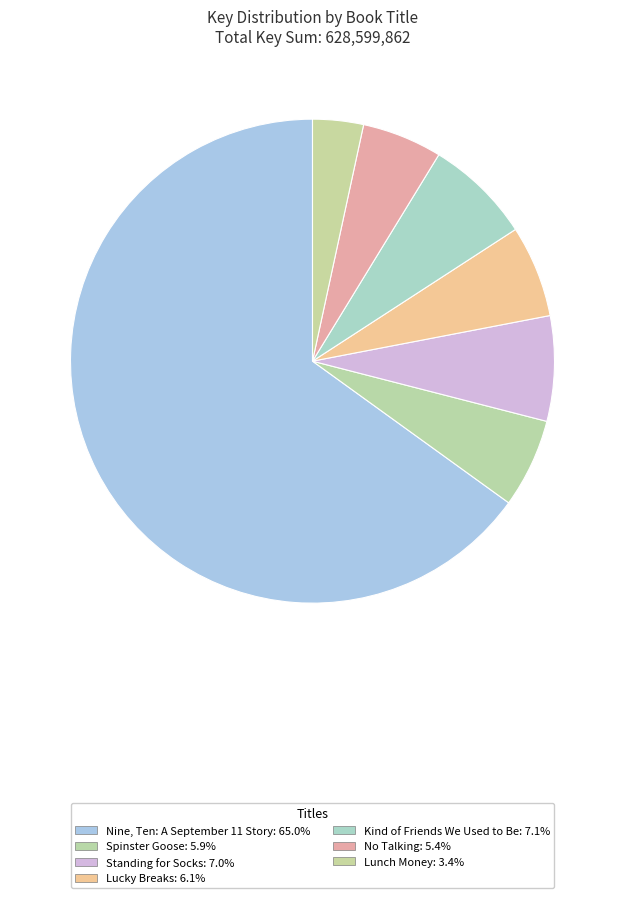

How many slices are in this pie chart?

7